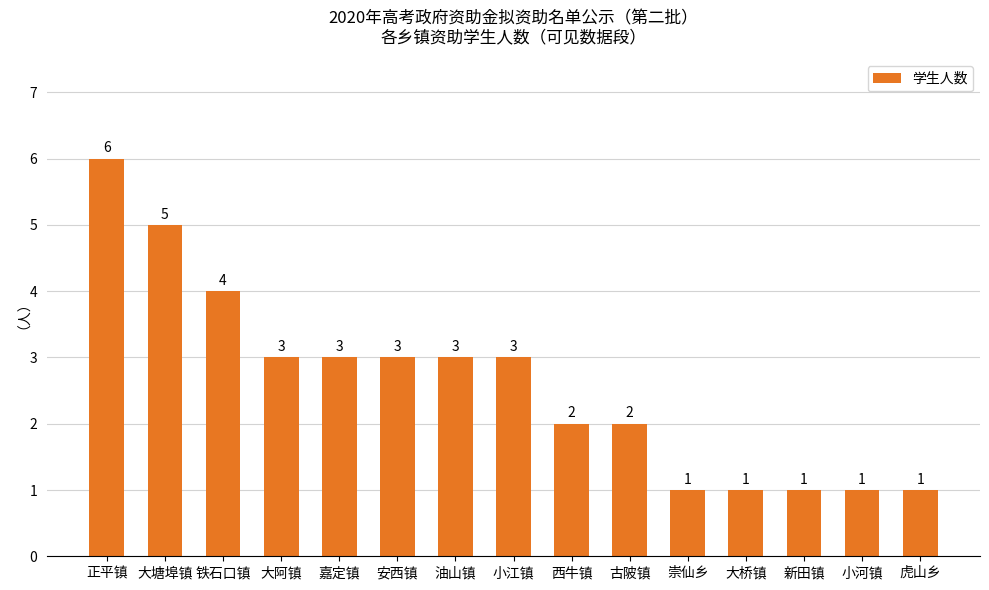

Is it true that the value at 铁石口镇 is 4?

True